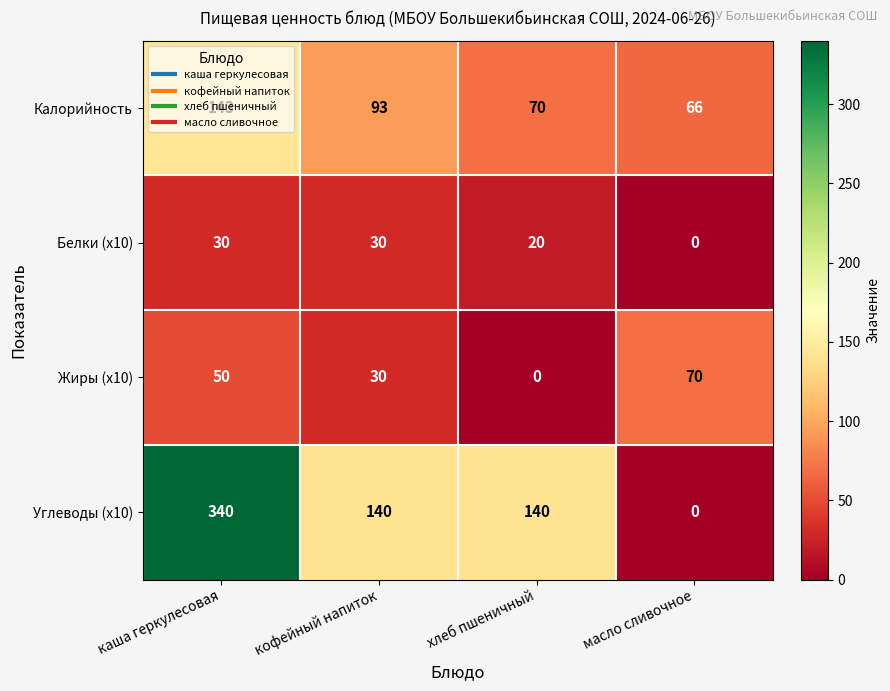

What is the maximum value for Жиры (x10)?

70